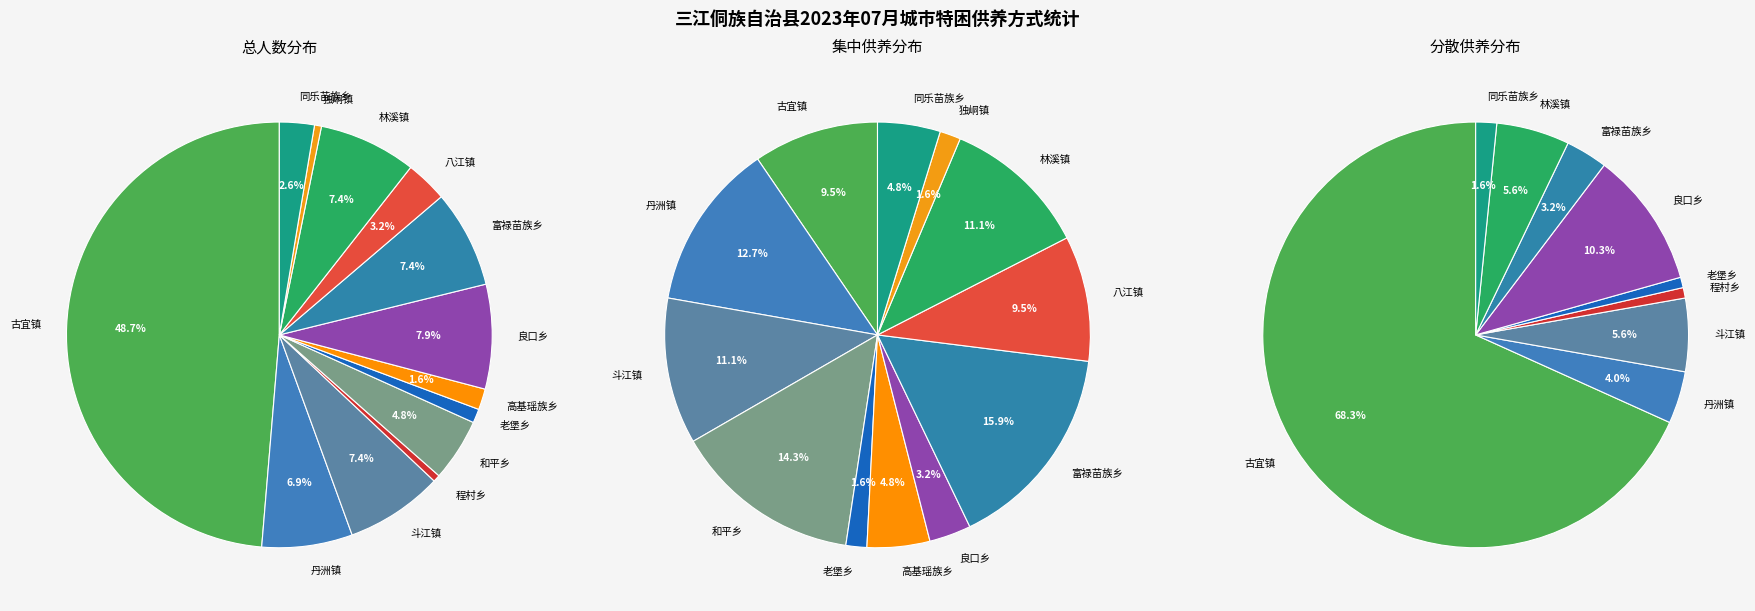

Is the sum of 林溪镇 and 八江镇 greater than half?

No